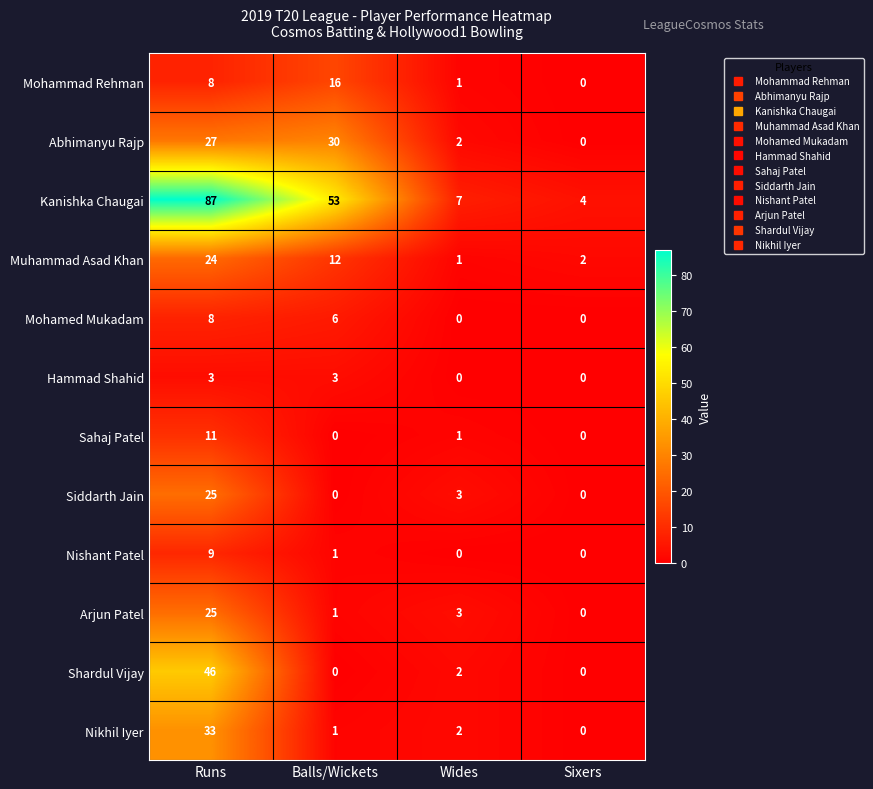

Is it true that Mohammad Rehman equals 26 at Balls/Wickets?

False